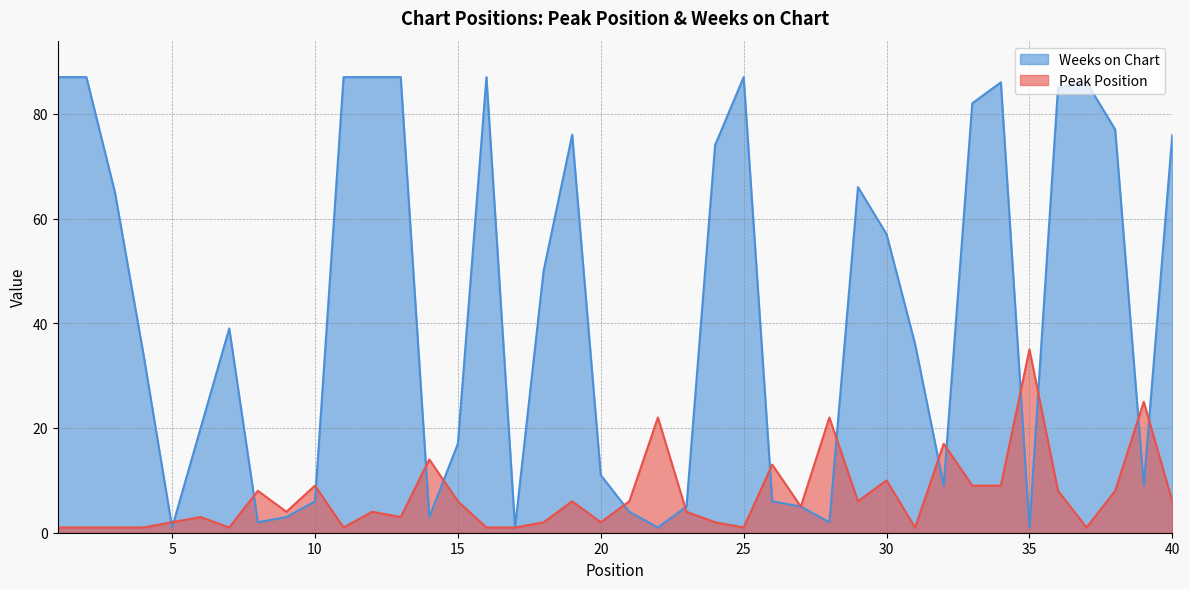

List the series in order of their overall mean, lowest first.

Peak Position, Weeks on Chart